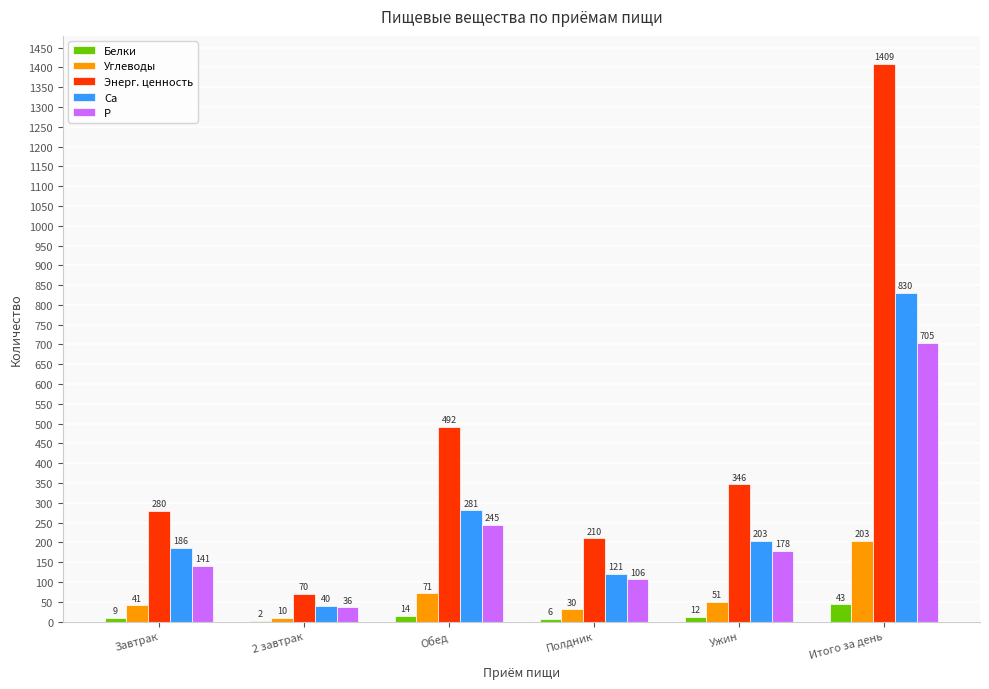

Which label corresponds to the largest value in the chart?

Итого за день